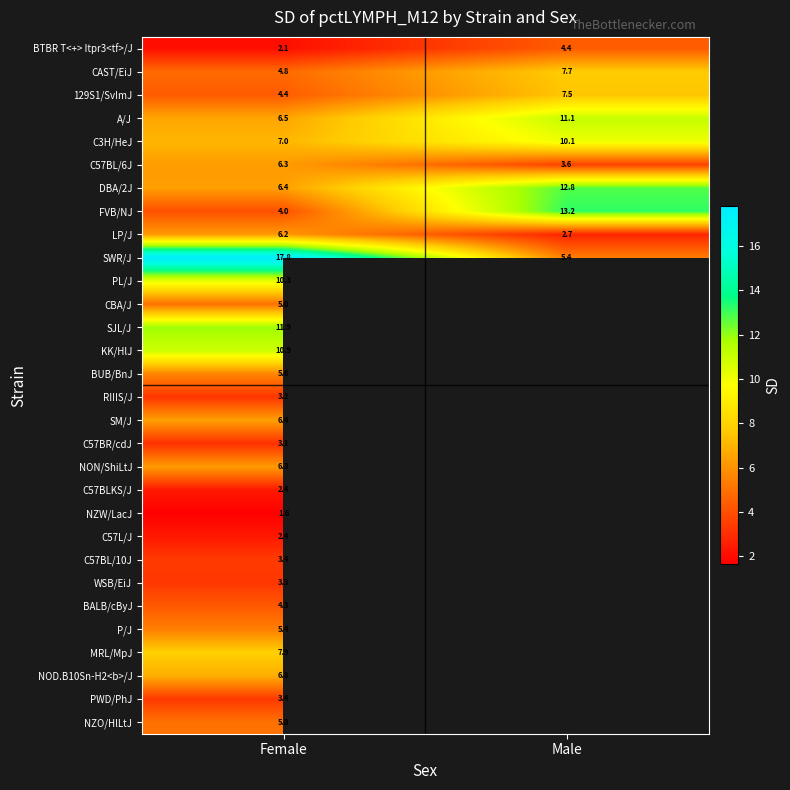

The LP/J series shows 6.2 at Female. True or false?

True